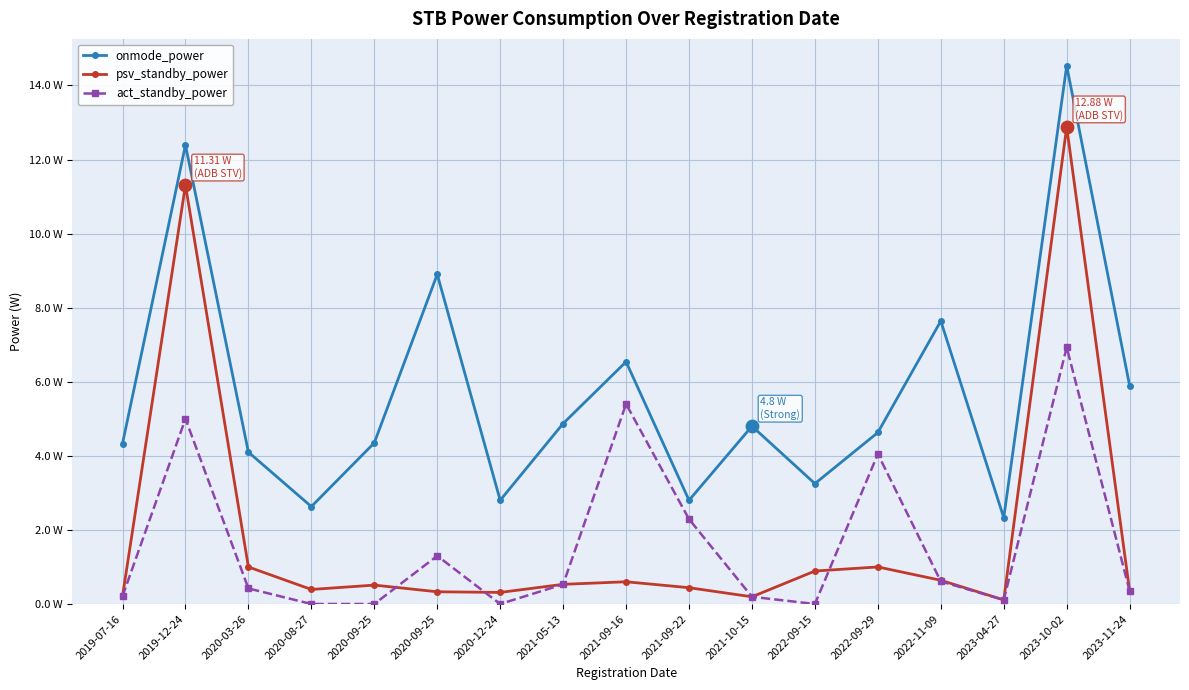

Is the value of act_standby_power at 2020-08-27 greater than the value of onmode_power at 2020-08-27?

No